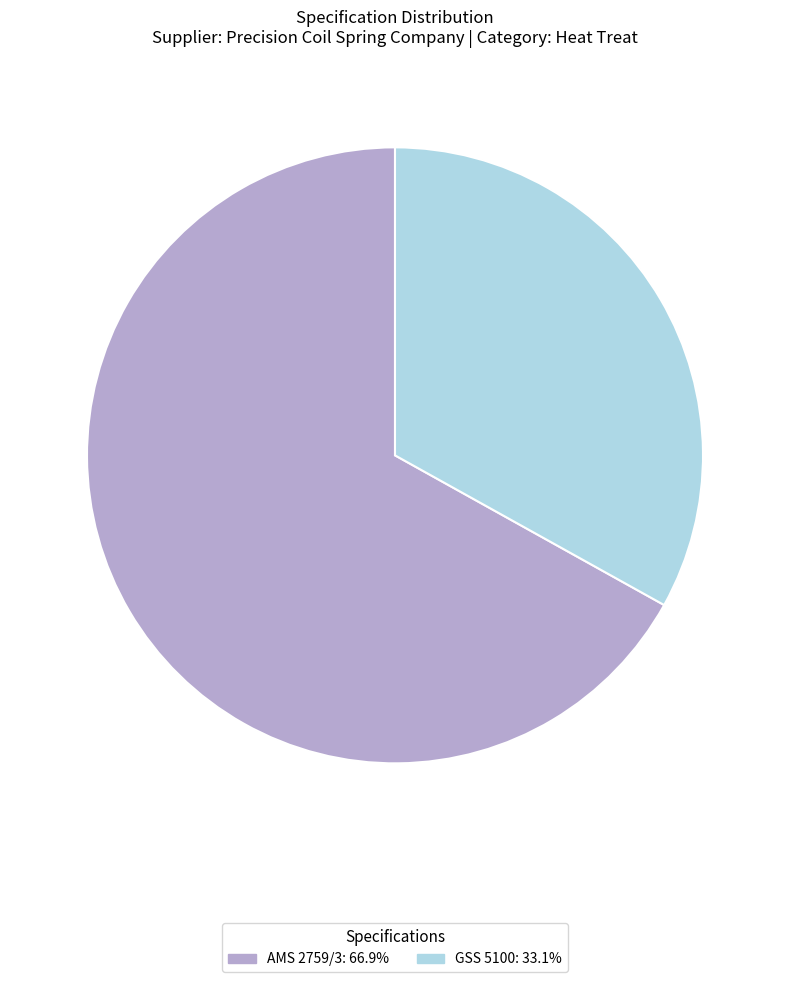

True or false: AMS 2759/3 accounts for 67% of the total.

True